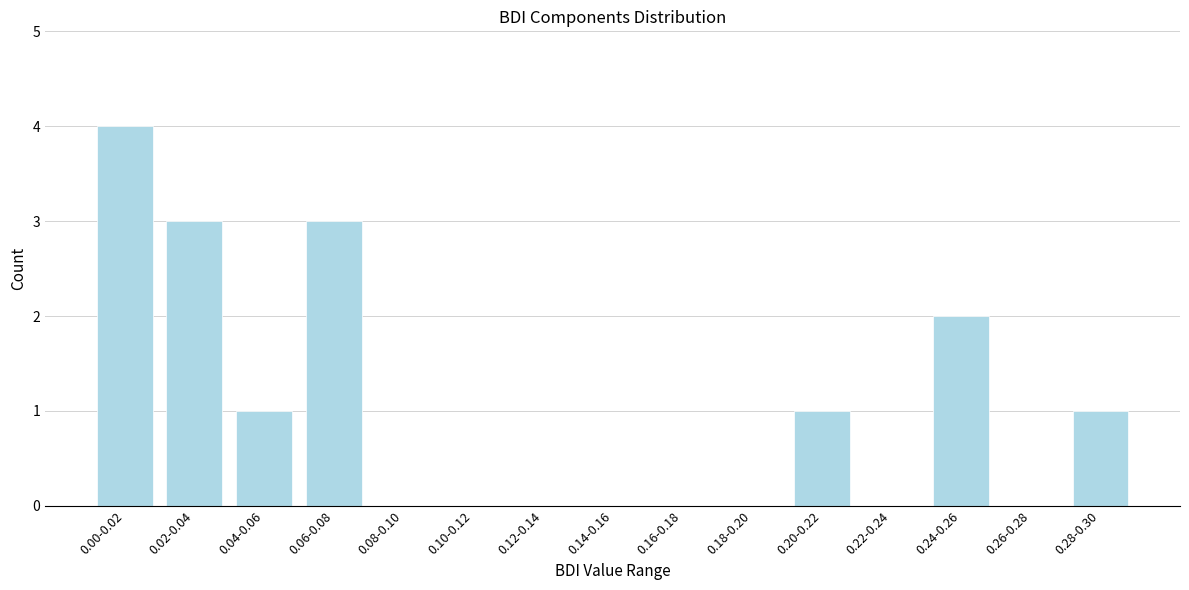

Reading right to left, extract all data points from this chart.

0.28-0.30=1	0.26-0.28=0	0.24-0.26=2	0.22-0.24=0	0.20-0.22=1	0.18-0.20=0	0.16-0.18=0	0.14-0.16=0	0.12-0.14=0	0.10-0.12=0	0.08-0.10=0	0.06-0.08=3	0.04-0.06=1	0.02-0.04=3	0.00-0.02=4